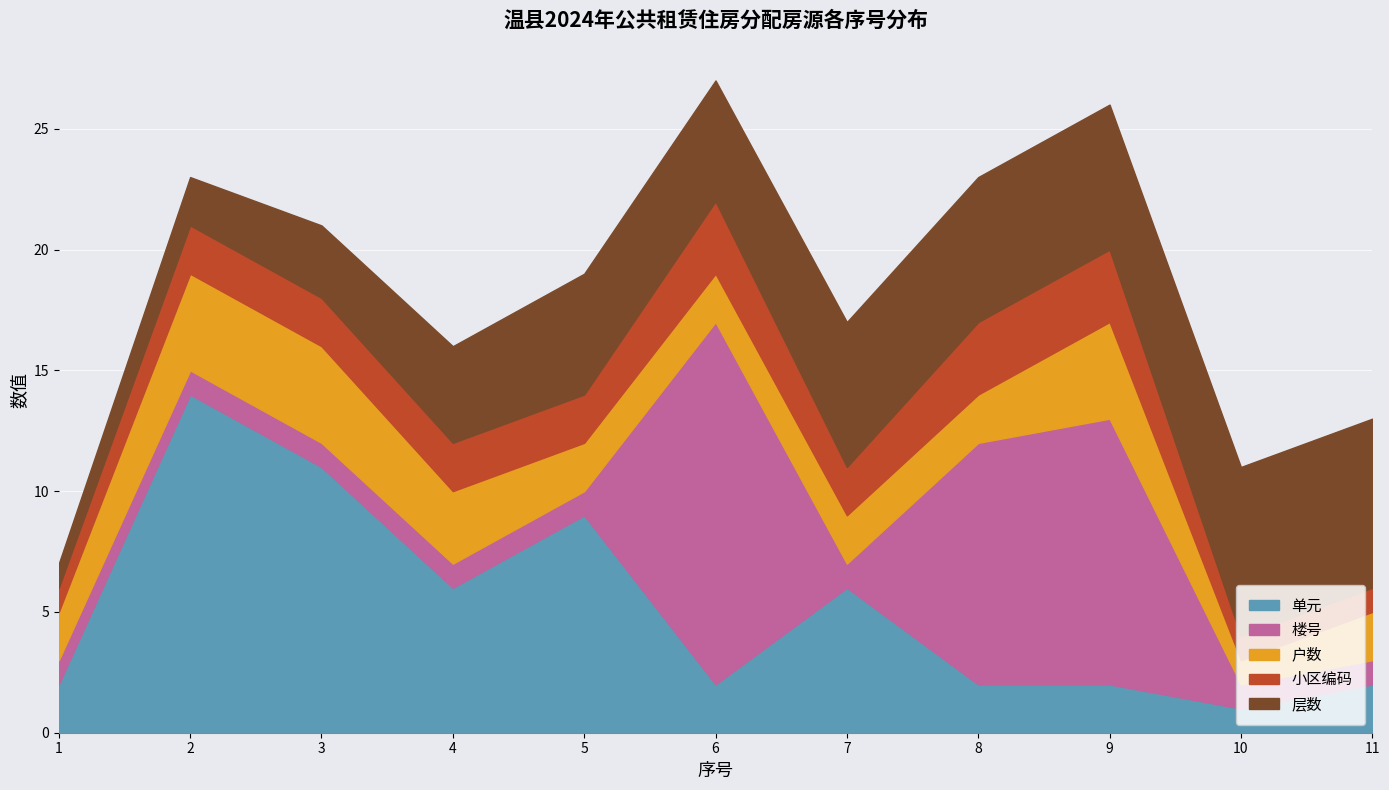

What is the difference between the highest and lowest values at 7?

5